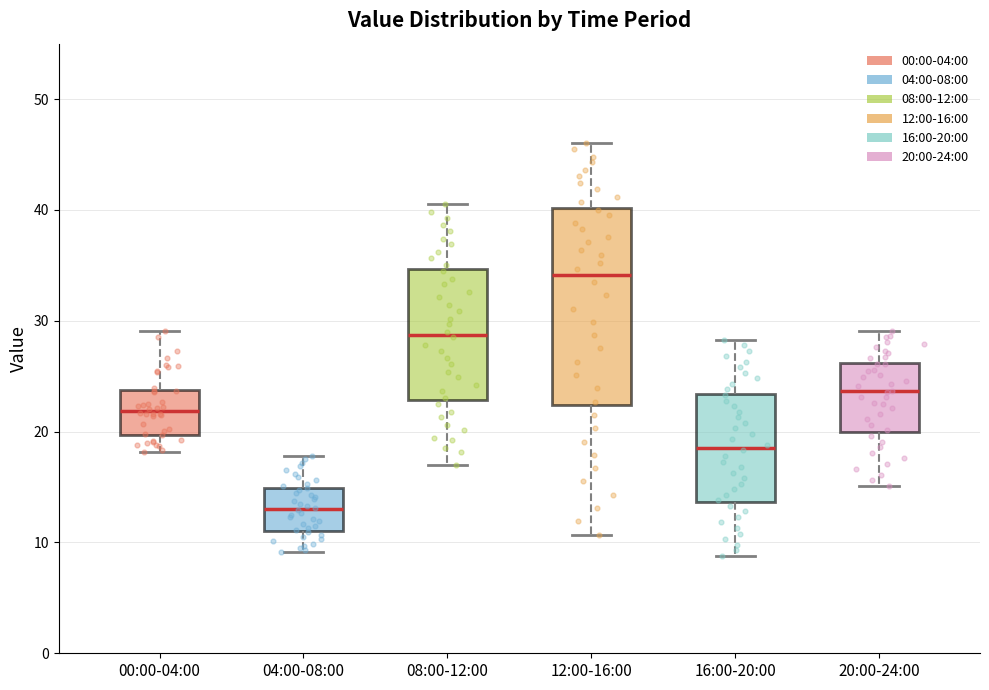

Where is the lower edge of the box for 04:00-08:00 on the y-axis? The values are not printed on the chart, so give them approximately, as read against the axis.

11